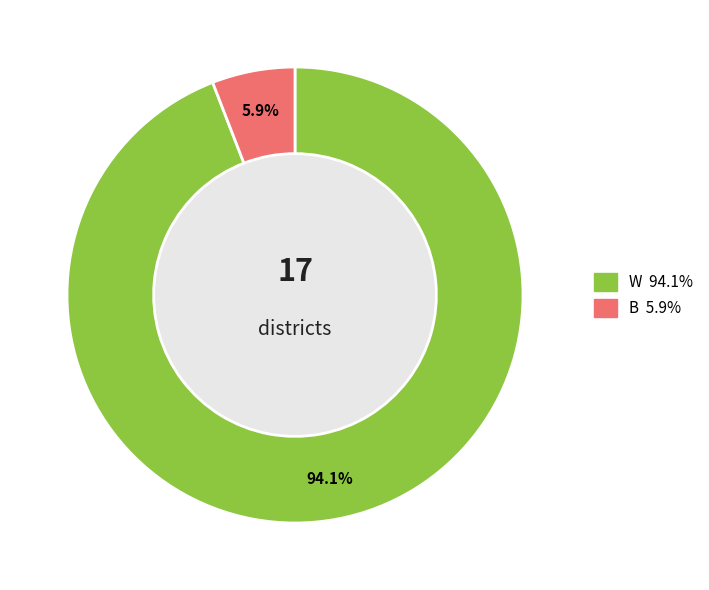

To the nearest percent, what is the difference between the W and B slice percentages?

88%